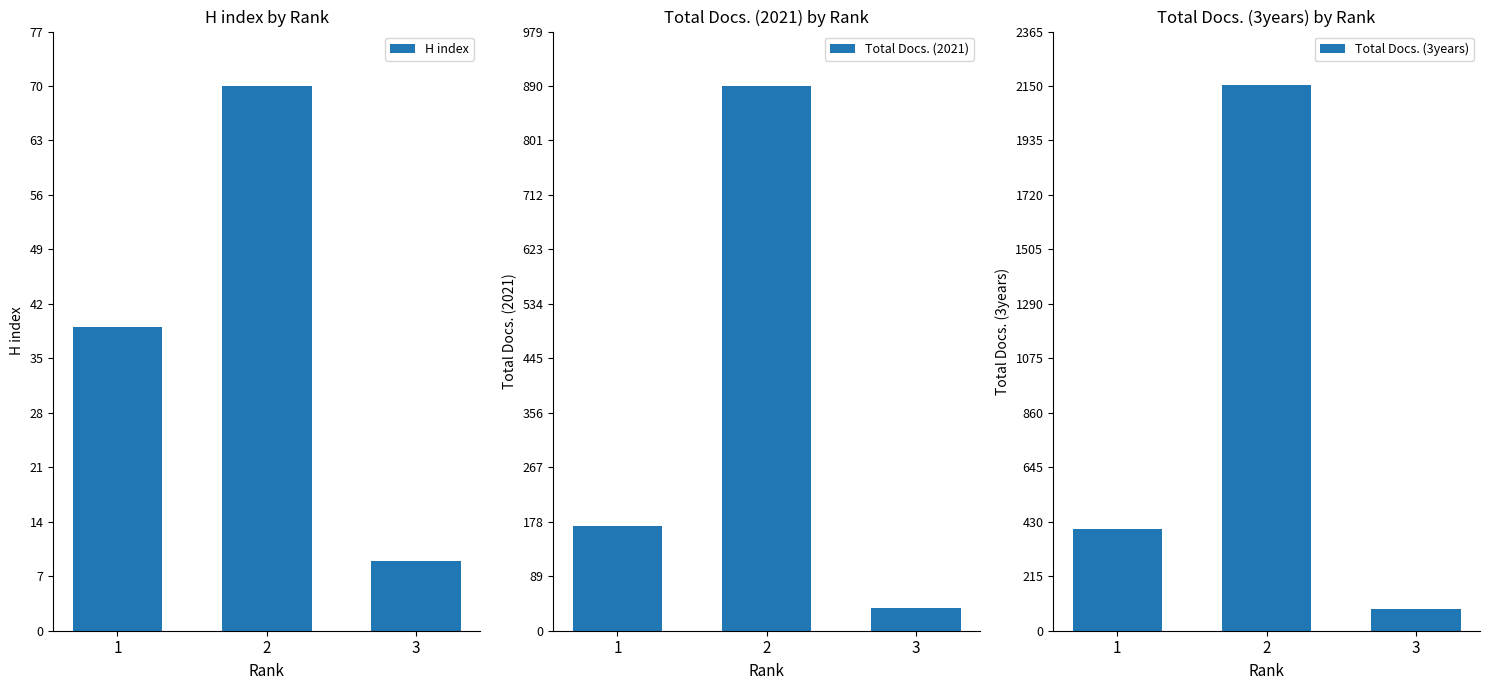

Reading left to right, extract all data points from this chart.

H index: 39	70	9
Total Docs. (2021): 171	890	37
Total Docs. (3years): 401	2153	84